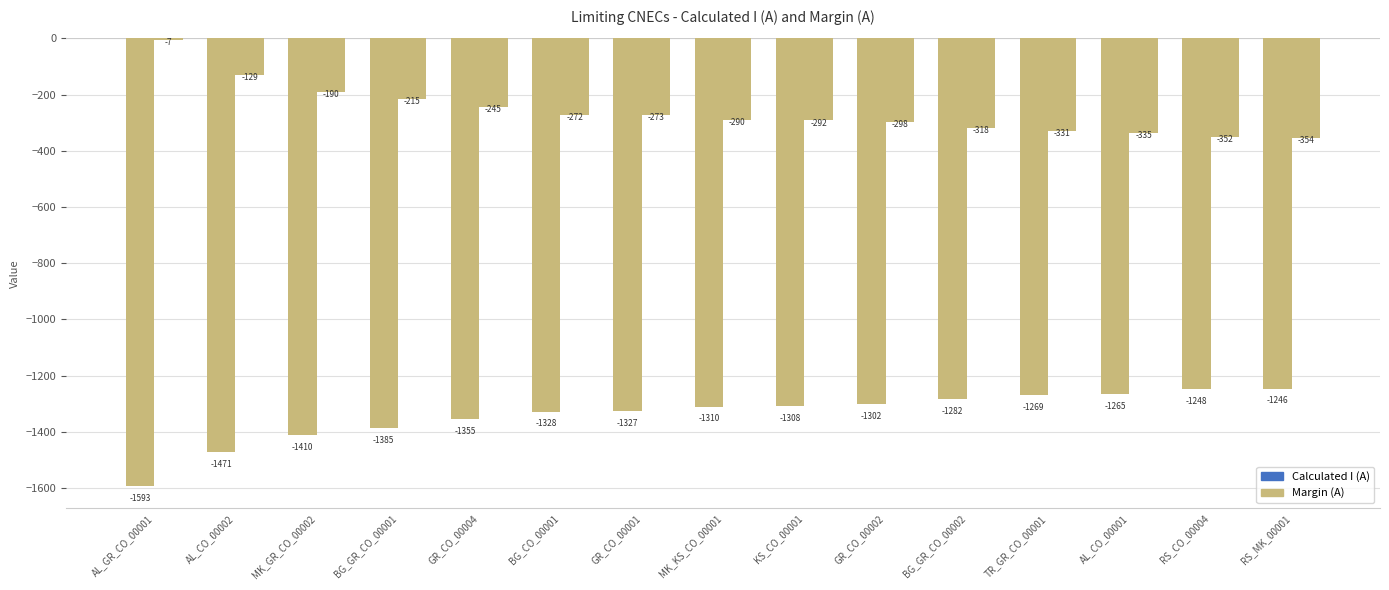

How many groups of bars are there?

15